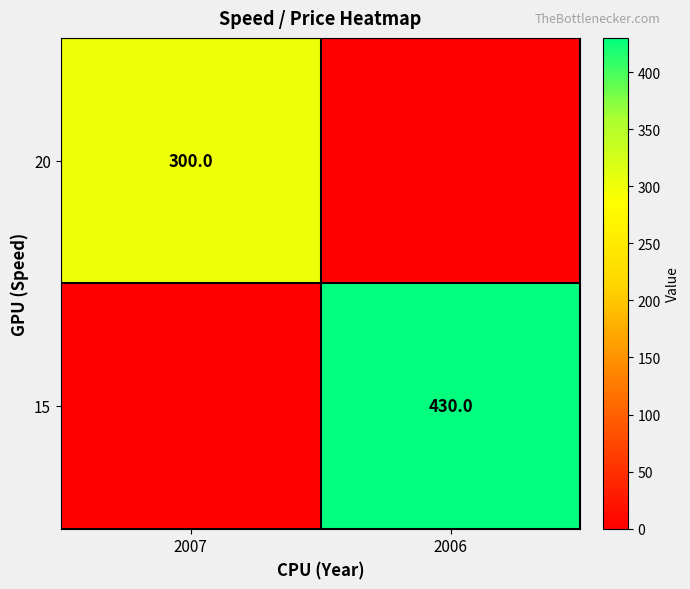

True or false: 20 has a value of 300 at 2007.

True